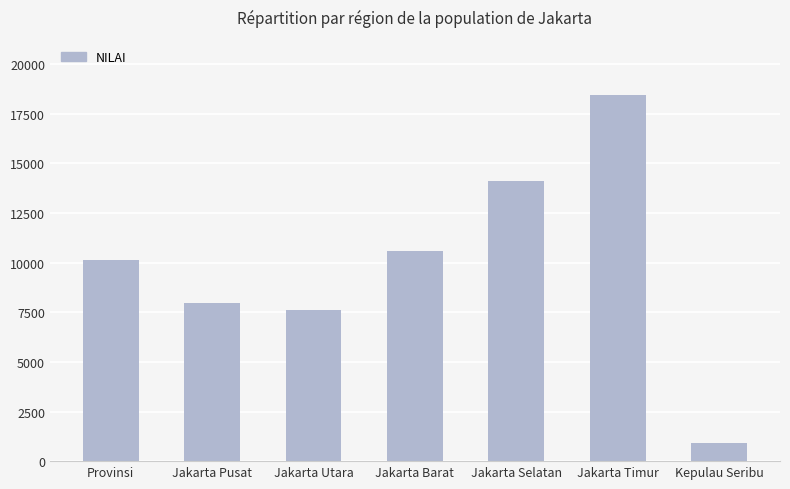

Which has a higher value, Jakarta Selatan or Kepulau Seribu?

Jakarta Selatan